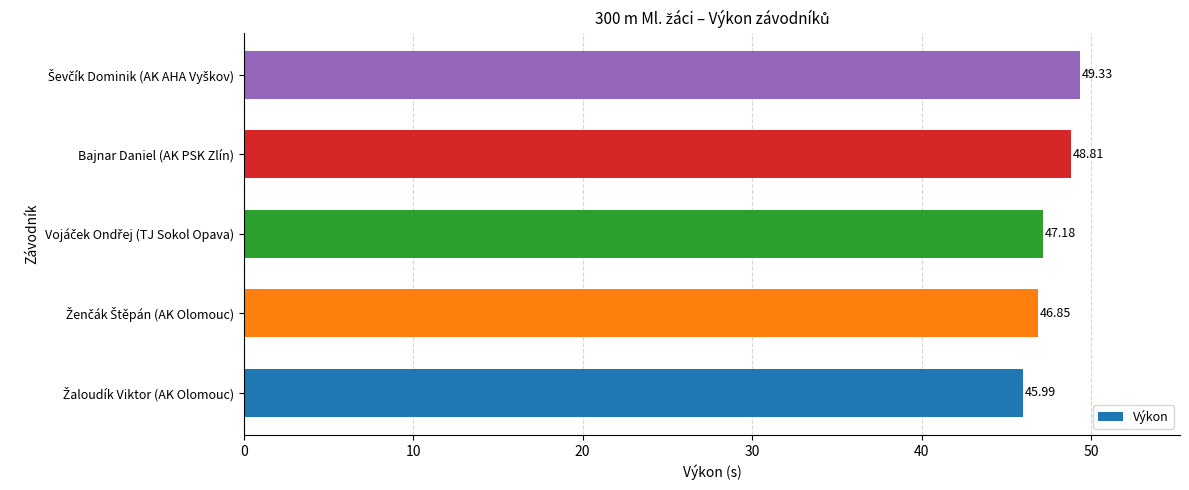

What is the difference between the maximum and second lowest values?

2.5